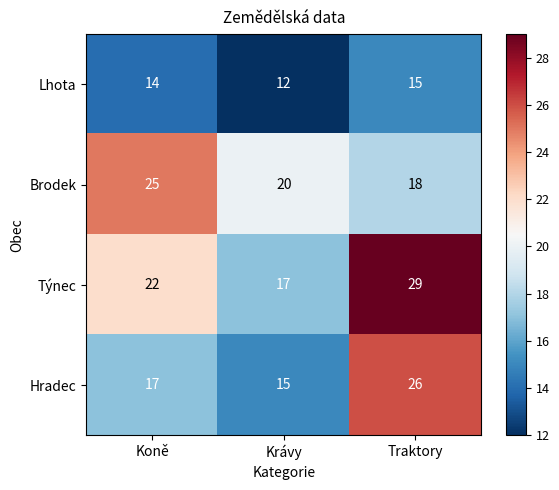

Which series has the widest spread of values?

Týnec